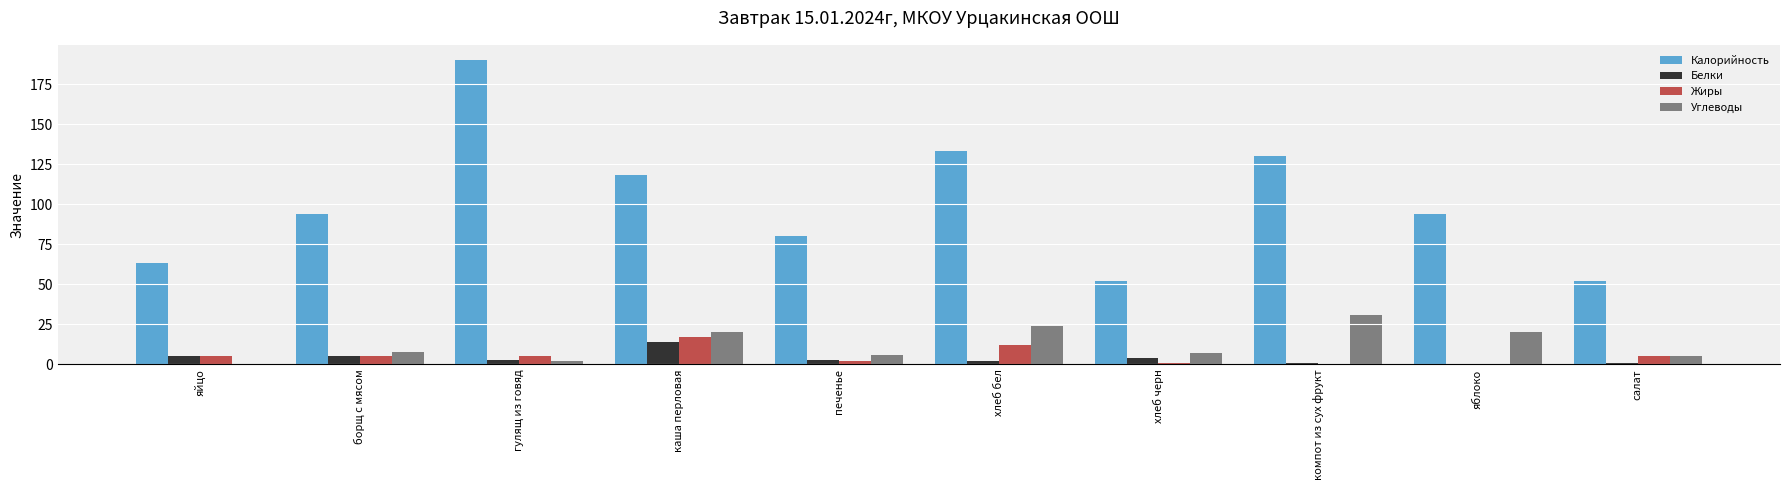

Count the number of categories in the chart.

10